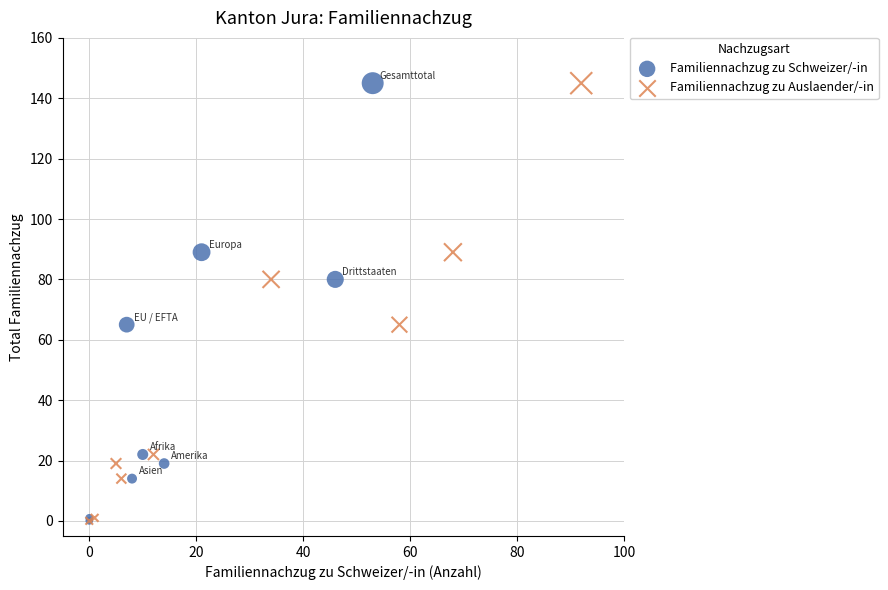

What are all the series names shown in the legend?

Familiennachzug zu Schweizer/-in, Familiennachzug zu Auslaender/-in